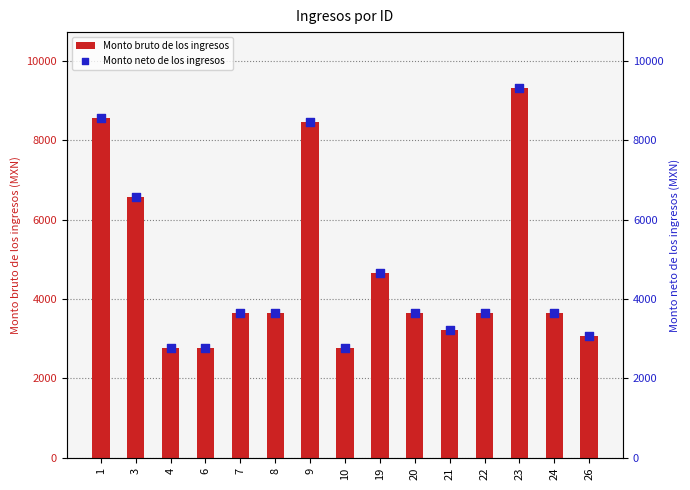

At how many categories does at least one series exceed 3951?

5